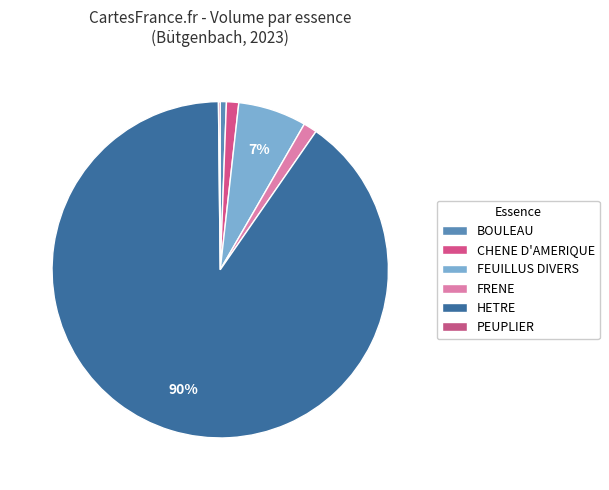

The BOULEAU slice represents 1% of the pie. True or false?

True